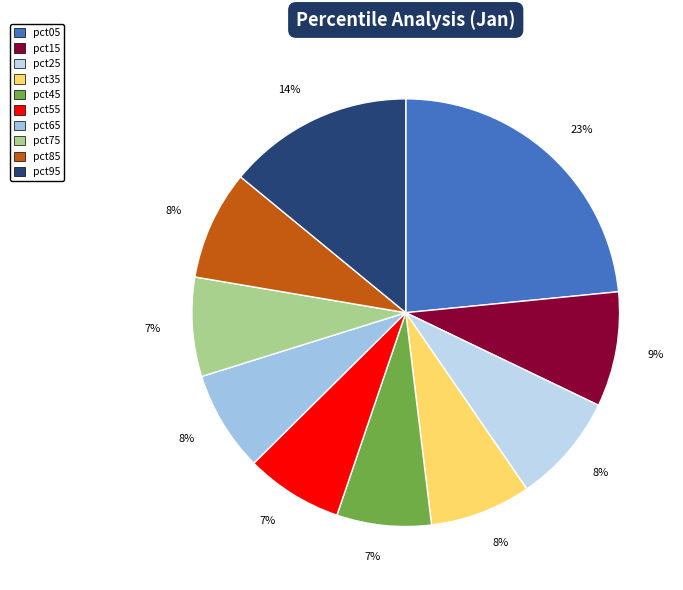

How many slices are in this pie chart?

10